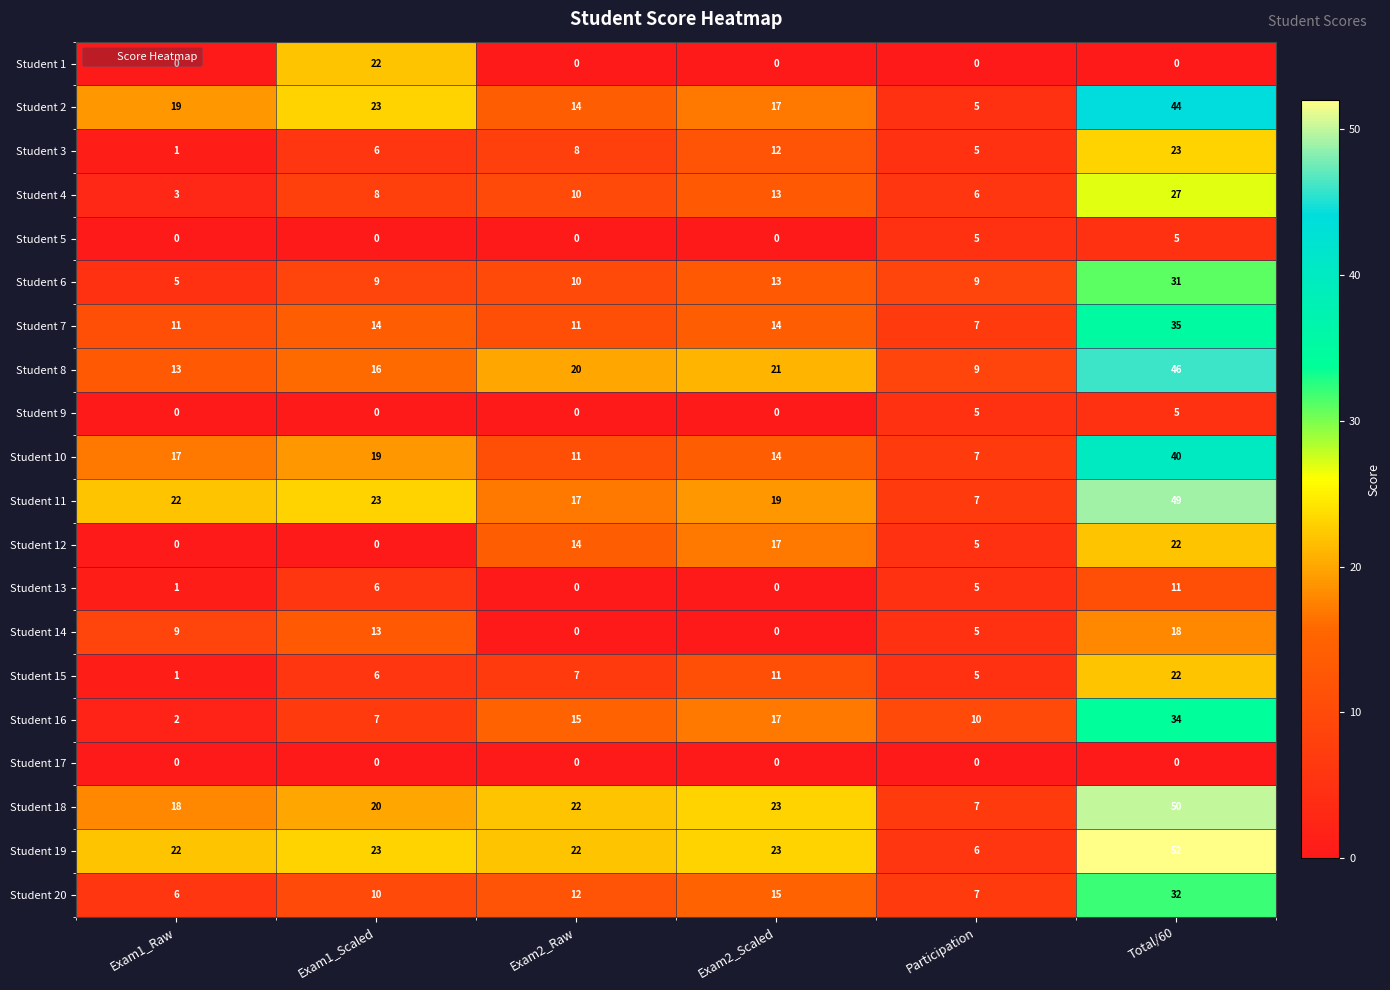

What is the difference between the maximum and minimum values in the Student 19 series?

46